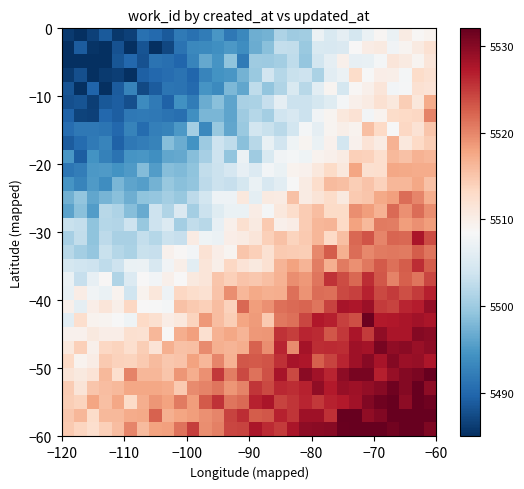

Count the number of data series in this chart.

30